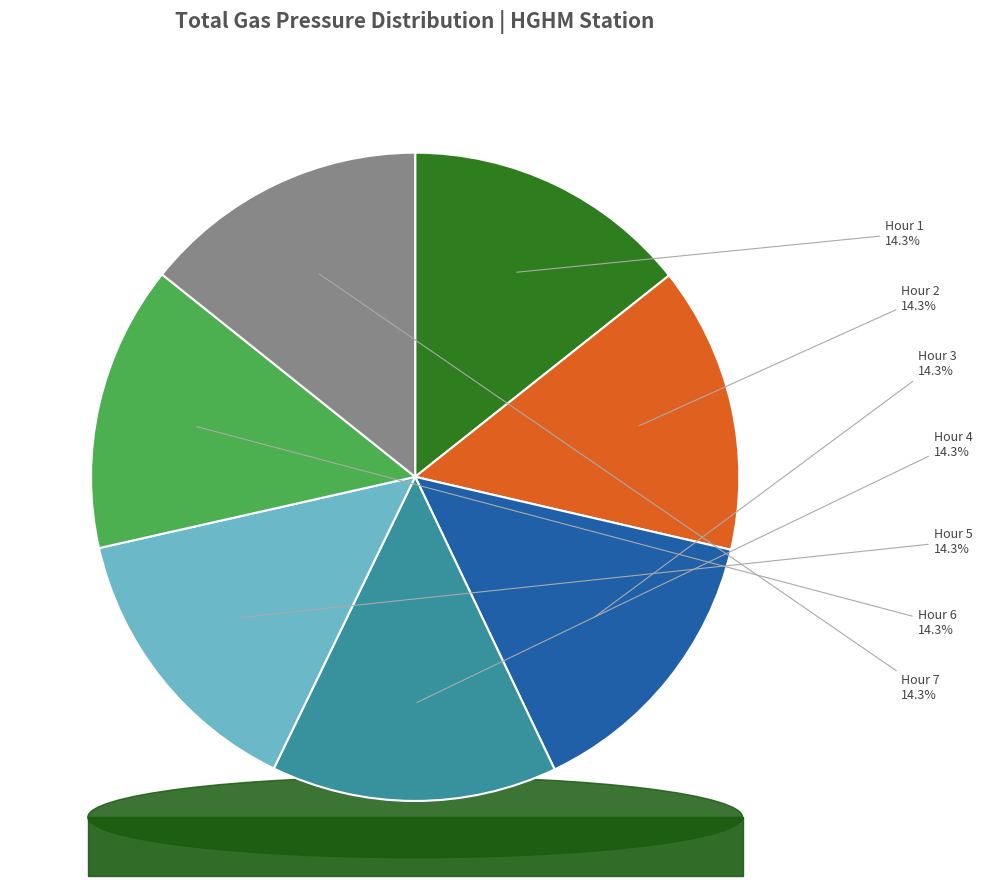

What percentage is the HGHM_7 slice, to the nearest percent?

14%